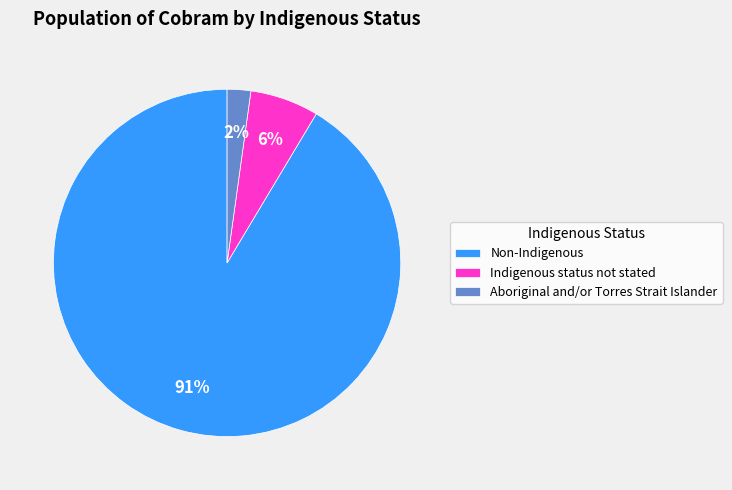

Which slice is the smallest?

Aboriginal and/or Torres Strait Islander